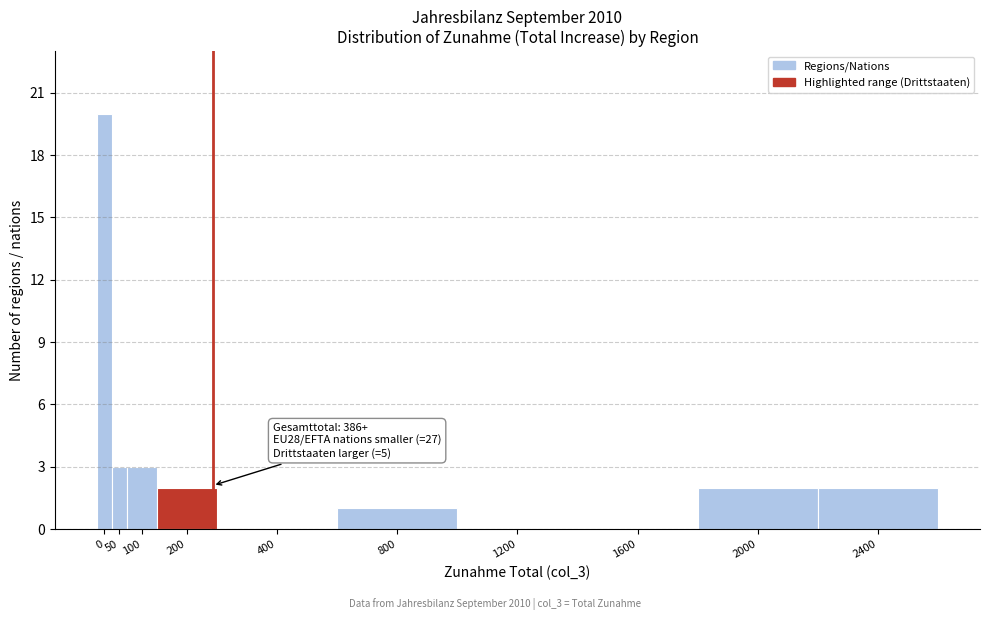

Reading left to right, transcribe all the data shown in this chart.

0=20	50=3	100=3	200=2	400=0	800=1	1200=0	1600=0	2000=2	2400=2